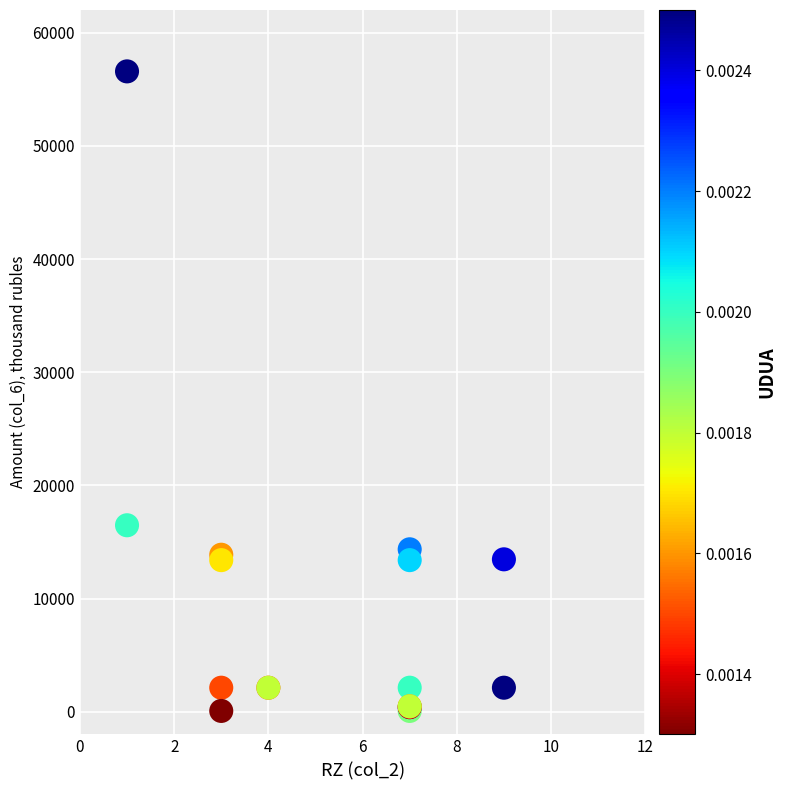

What Y value in the scatter plot is closest to 28324?

16476.3